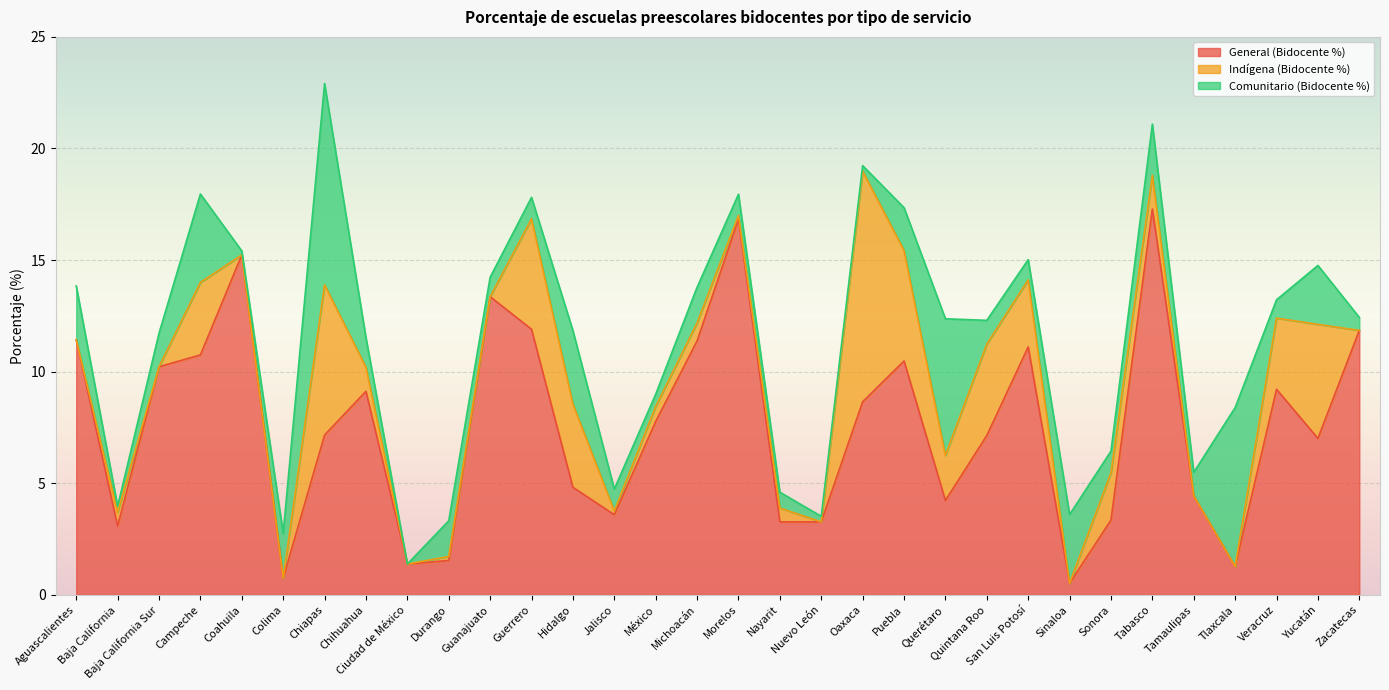

What is the sum of the Indígena (Bidocente %) values at México and Durango?

0.9